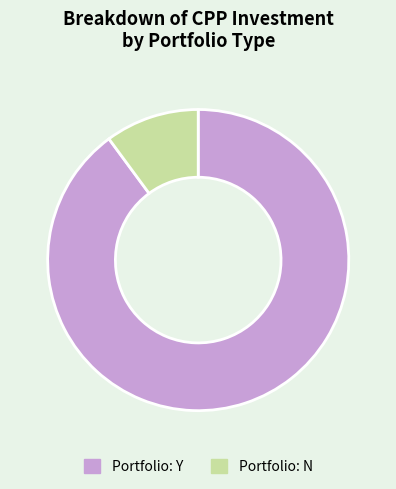

Does any single category account for the majority?

Yes